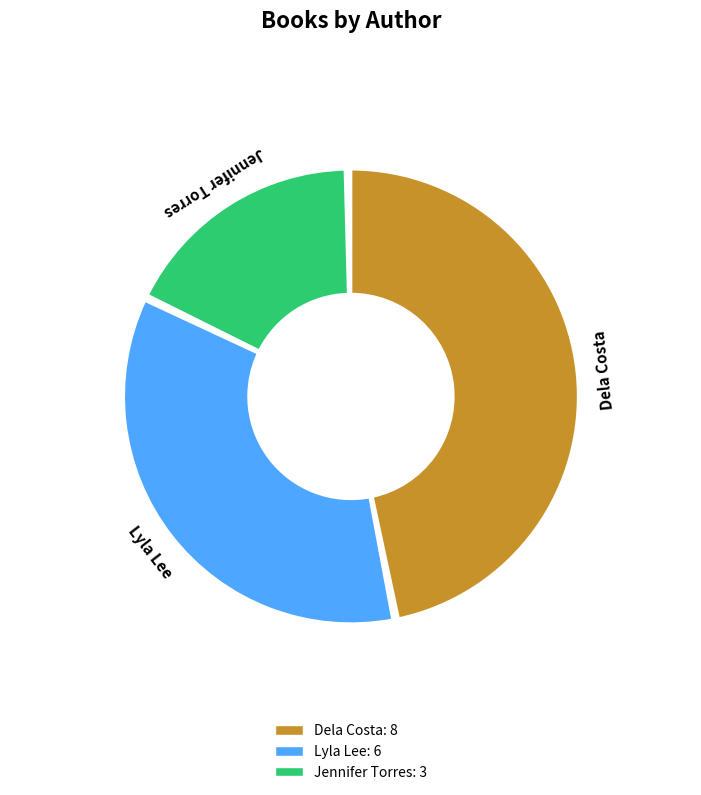

Combined, do Jennifer Torres and Dela Costa account for over 50%?

Yes